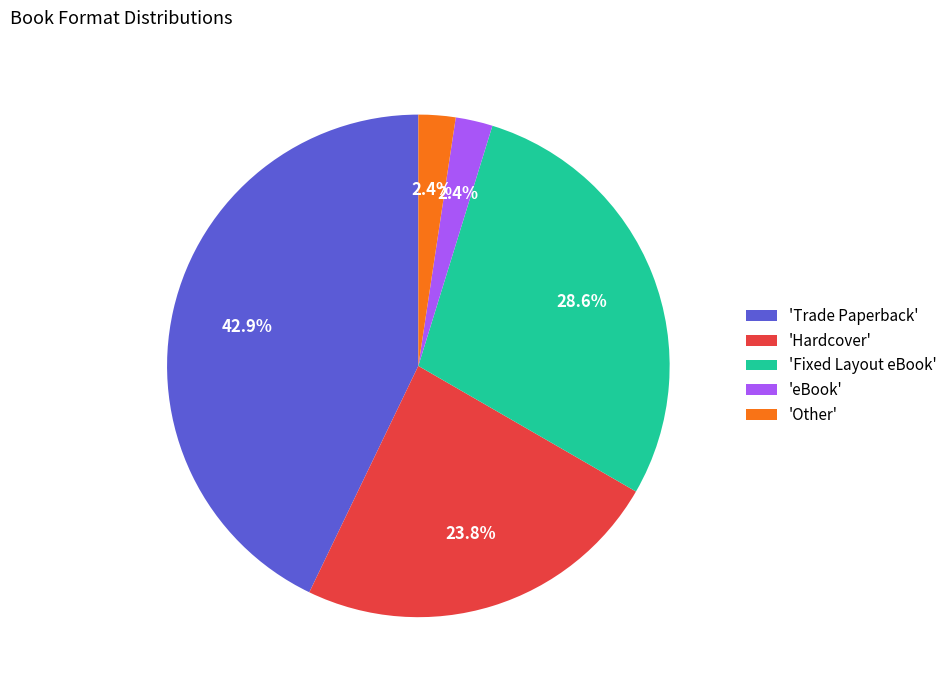

What percentage do 'Hardcover' and 'Other' together represent?

26.2%